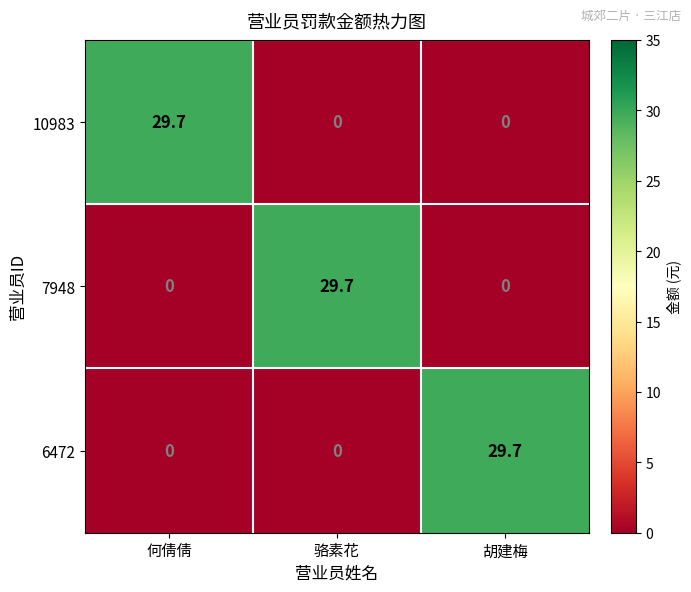

Reading left to right, transcribe all the data shown in this chart.

10983: 何倩倩=29.7	骆素花=0.0	胡建梅=0.0
7948: 何倩倩=0.0	骆素花=29.7	胡建梅=0.0
6472: 何倩倩=0.0	骆素花=0.0	胡建梅=29.7